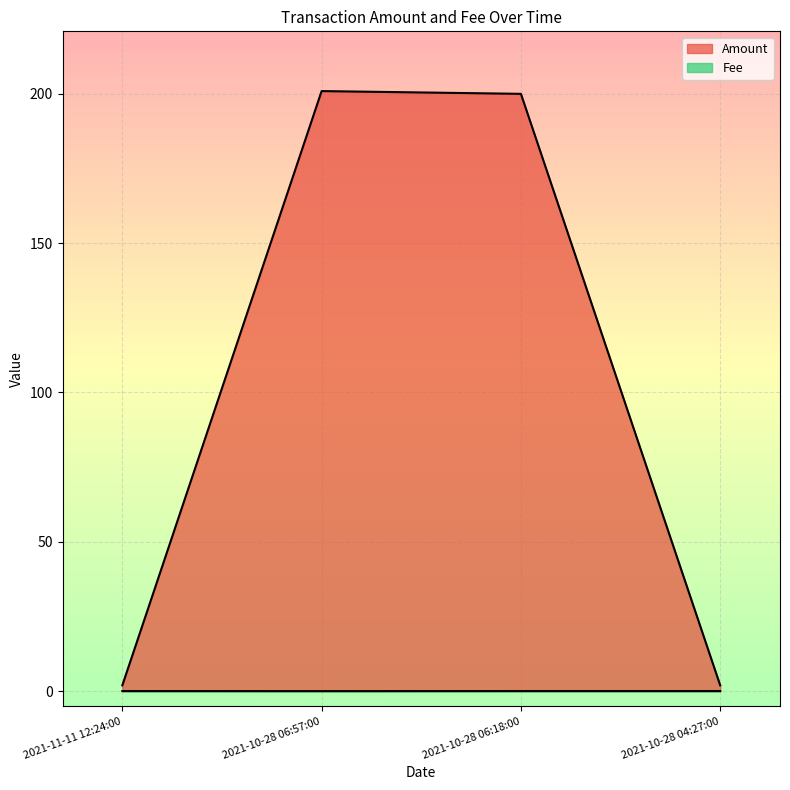

List the labels in order of Fee value, smallest first.

2021-10-28 06:57:00, 2021-11-11 12:24:00, 2021-10-28 06:18:00, 2021-10-28 04:27:00